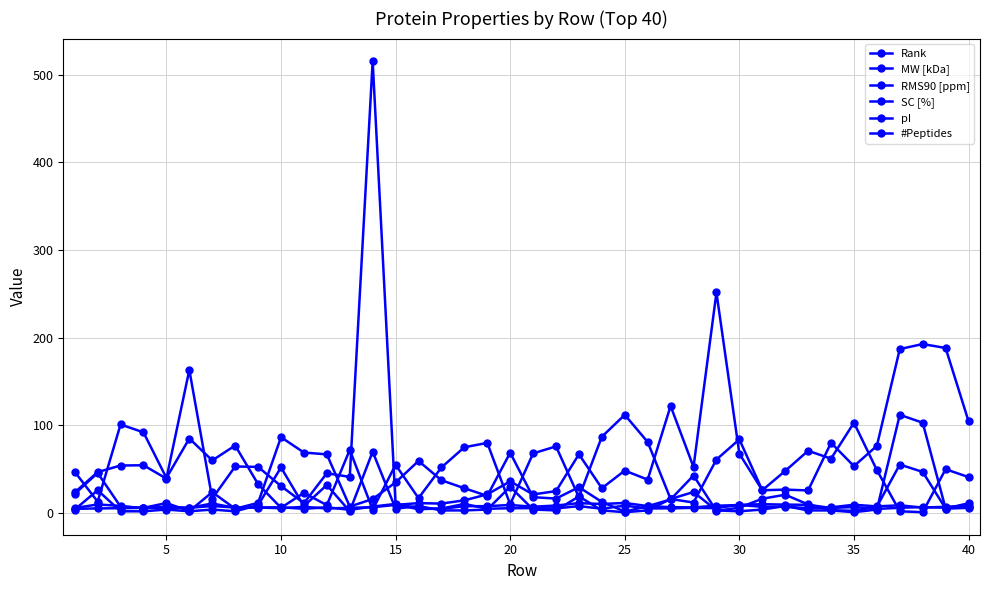

Is this an area chart (filled region under the line)?

No